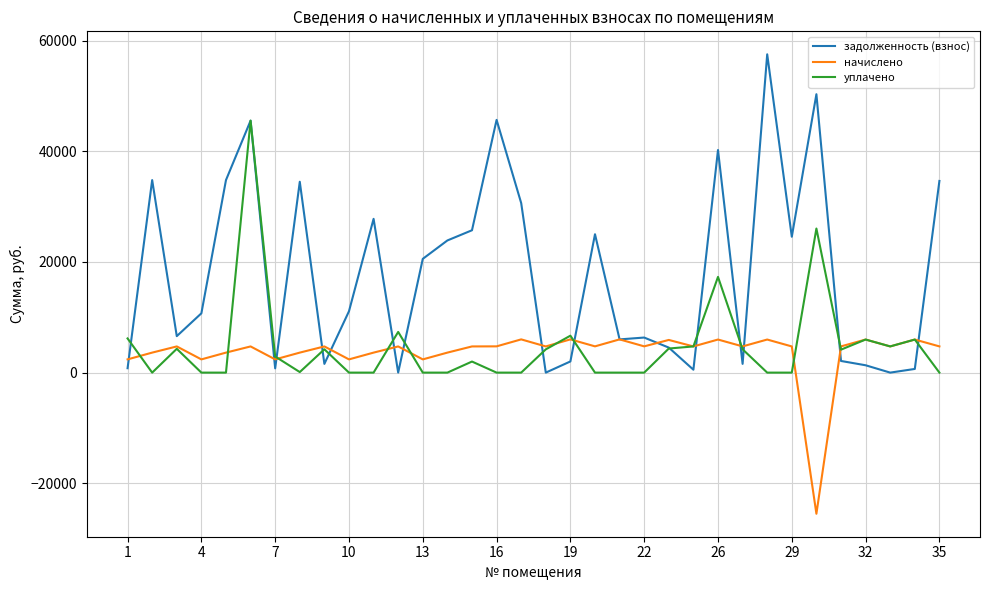

What is the average value of the задолженность (взнос) series?

18018.4